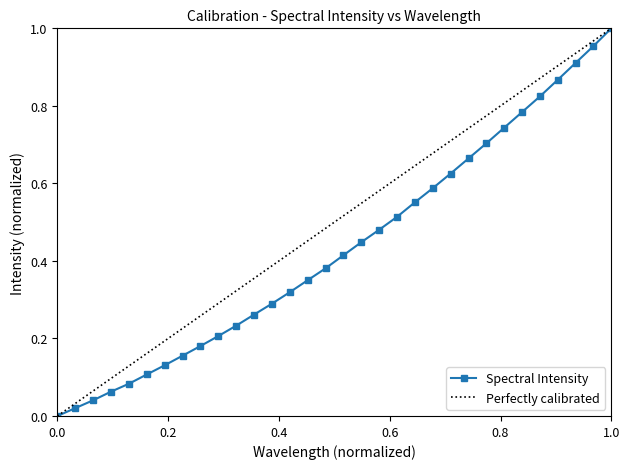

True or false: Spectral Intensity has more than 2 interior local peaks.

False